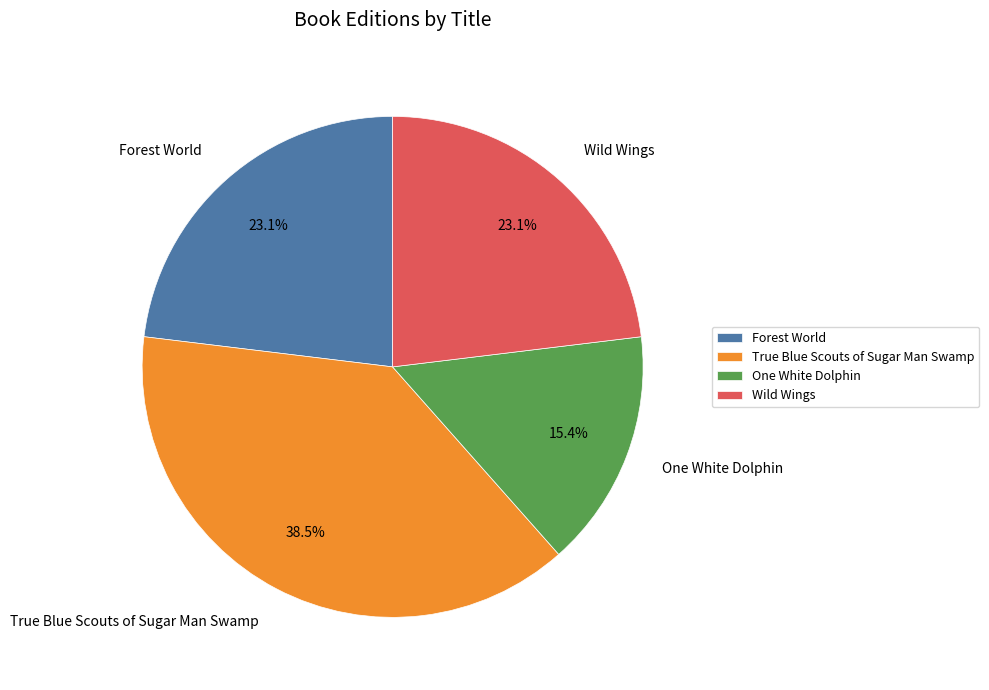

Between Wild Wings and True Blue Scouts of Sugar Man Swamp, which is larger?

True Blue Scouts of Sugar Man Swamp